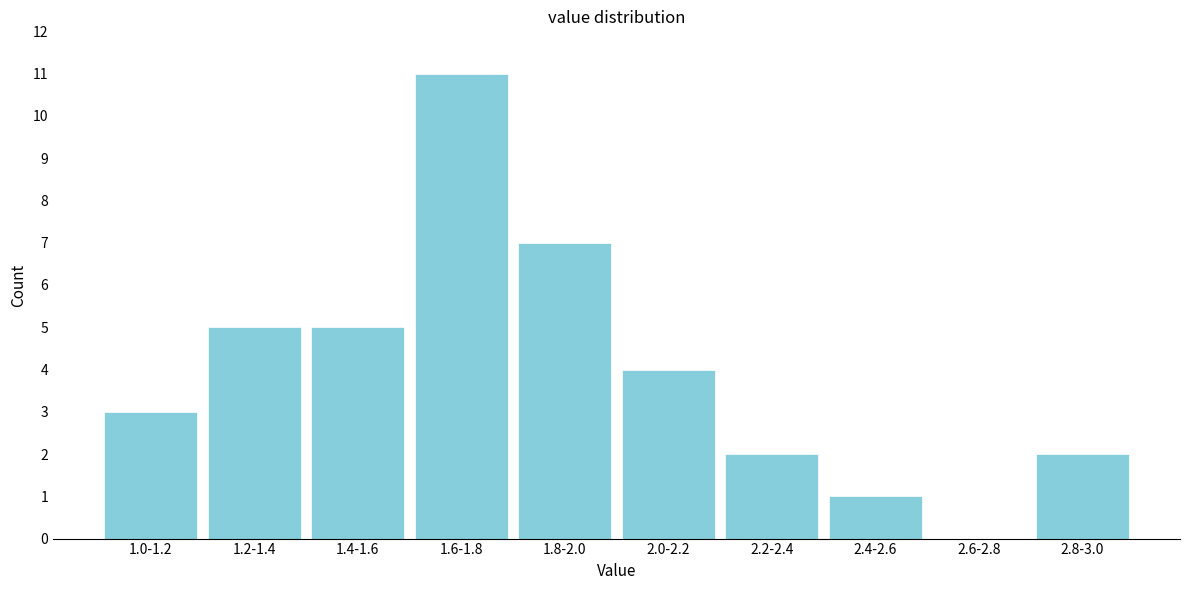

Reading left to right, transcribe all the data shown in this chart.

1.0-1.2=3	1.2-1.4=5	1.4-1.6=5	1.6-1.8=11	1.8-2.0=7	2.0-2.2=4	2.2-2.4=2	2.4-2.6=1	2.6-2.8=0	2.8-3.0=2